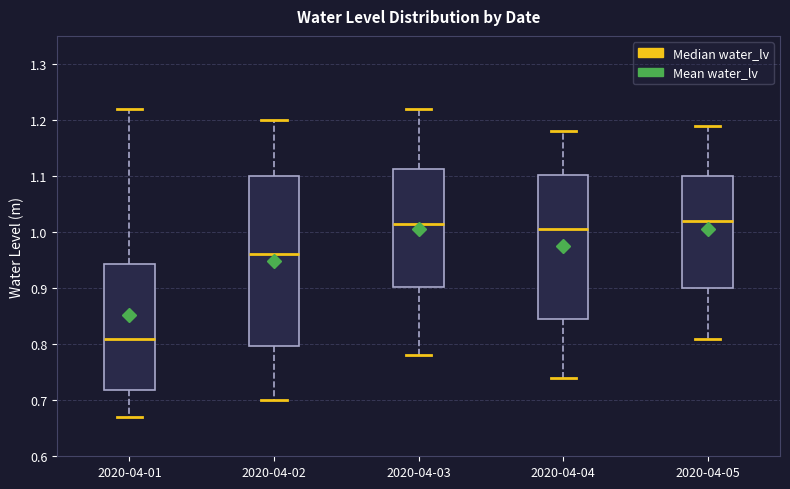

Where is the upper edge of the box for 2020-04-02 on the y-axis? The values are not printed on the chart, so give them approximately, as read against the axis.

1.10